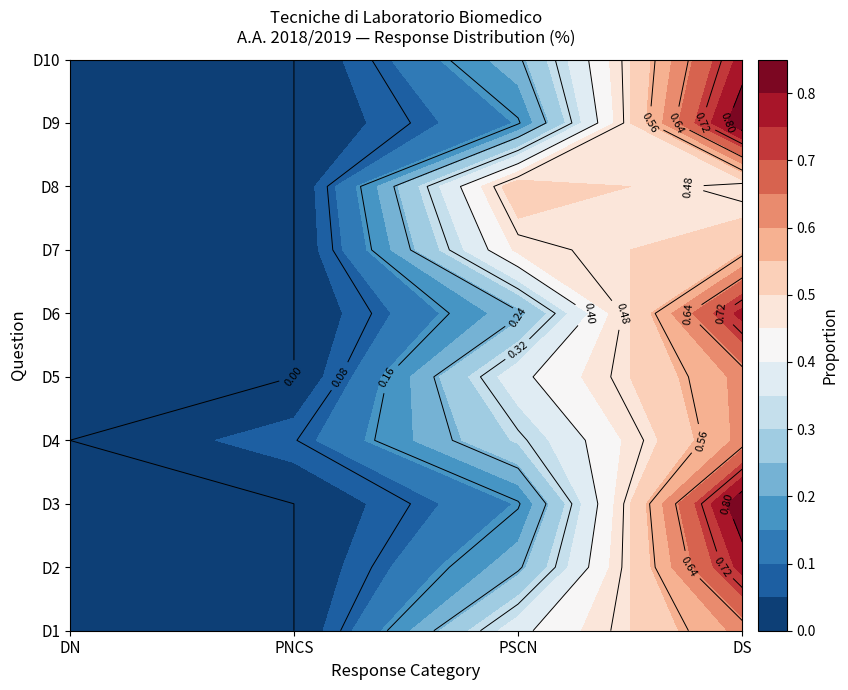

At which label does D4 reach its minimum?

DN